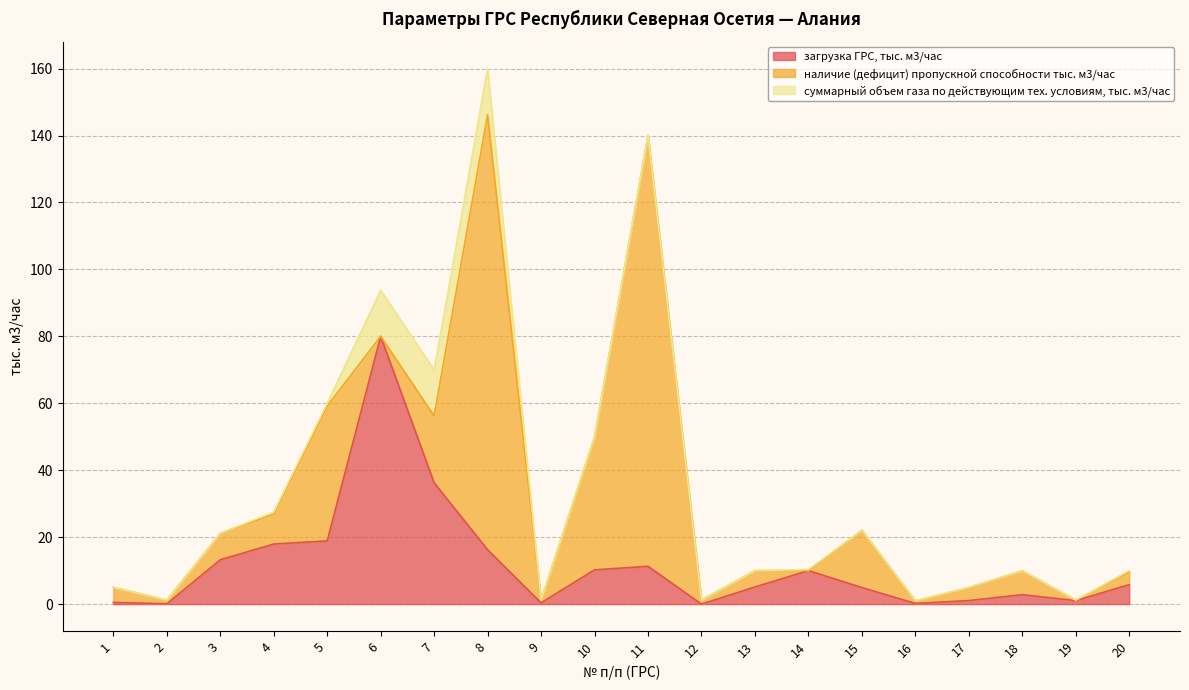

What is the highest value of the загрузка ГРС, тыс. м3/час series?

80.0